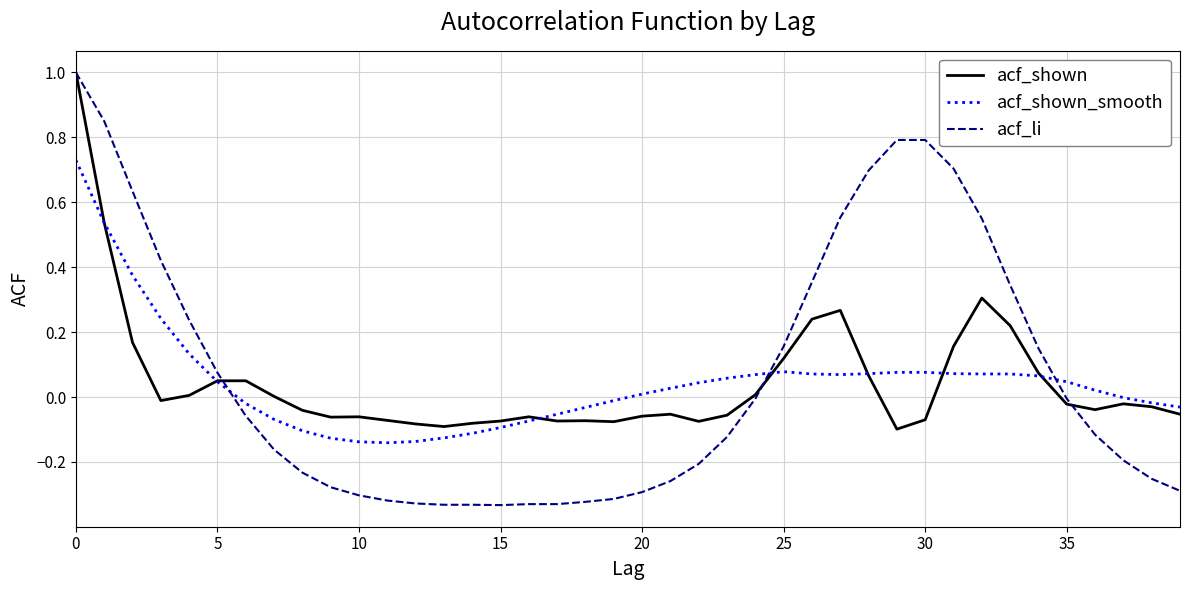

What is the greatest value displayed?

1.0